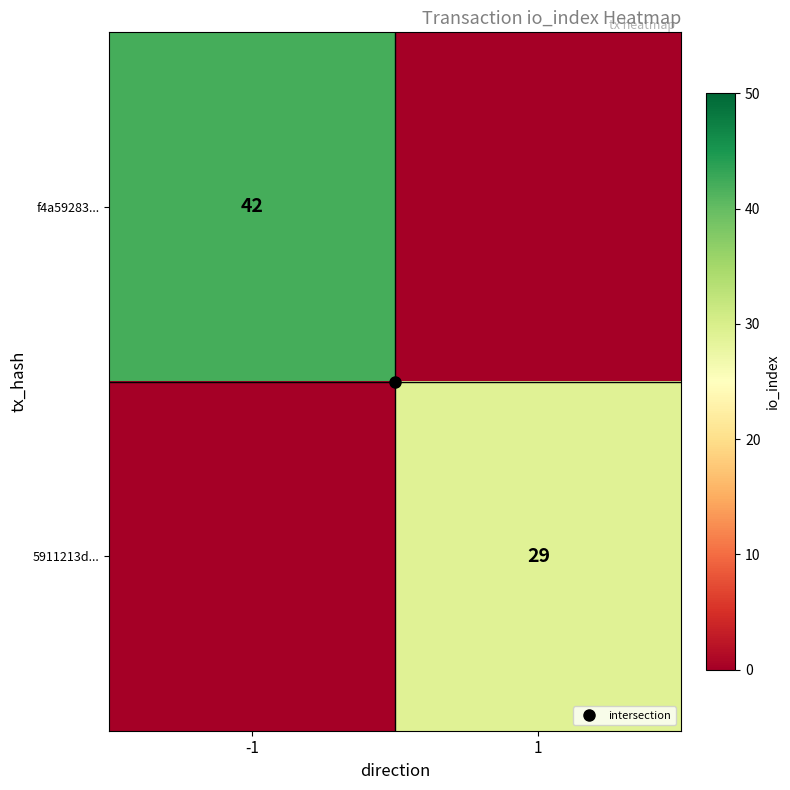

At which label does 5911213d... reach its minimum?

-1